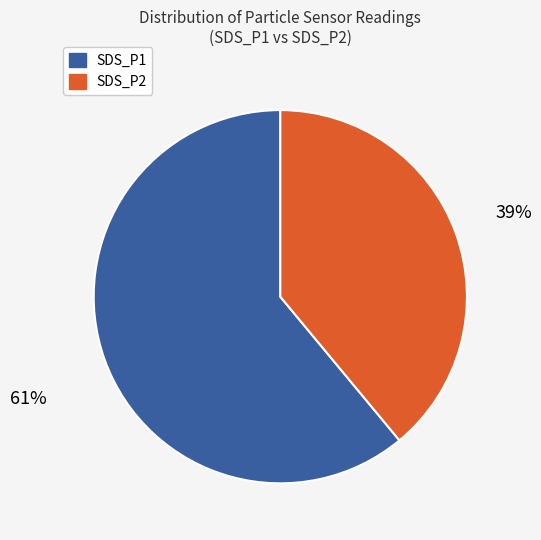

Is the sum of SDS_P2 and SDS_P1 greater than half?

Yes